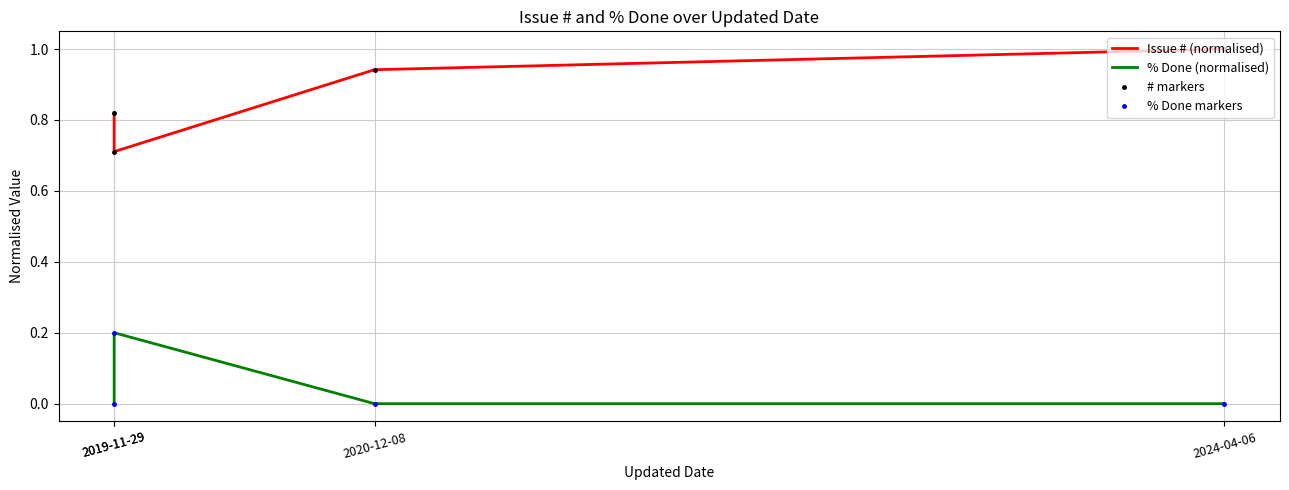

Which series has the widest spread of values?

Issue # (normalised)